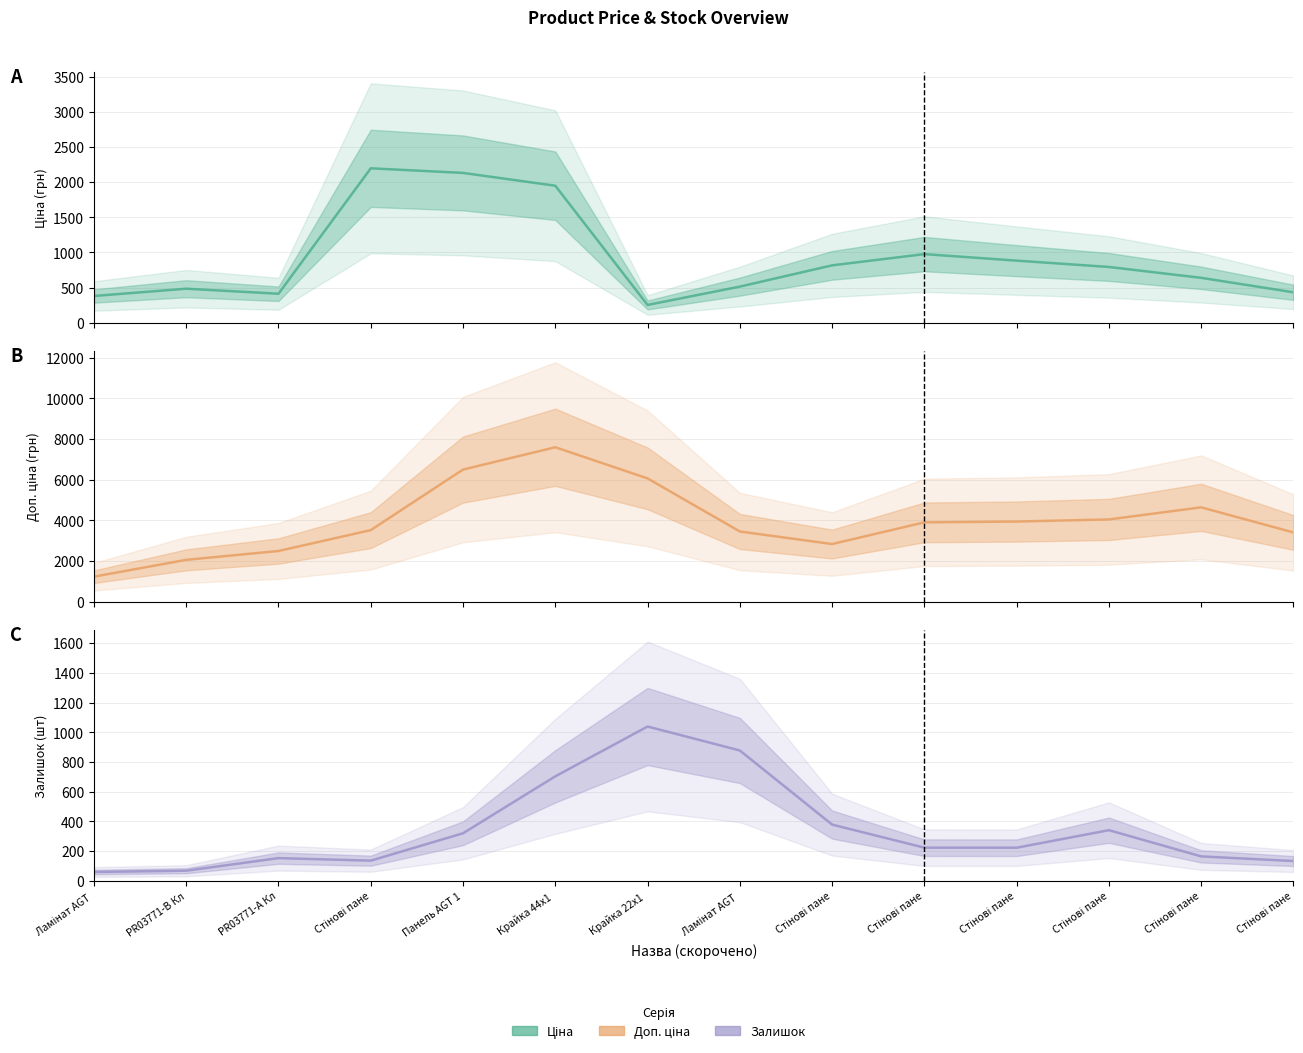

Is it true that Доп. ціна equals 3854.0 at Стінові панелі LB-2050-А?

True